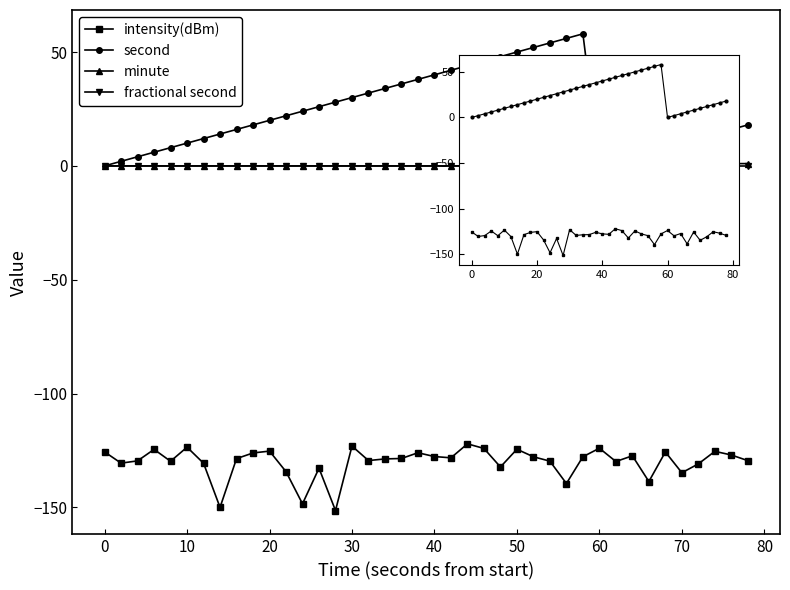

What is the sum of all second values?

960.0